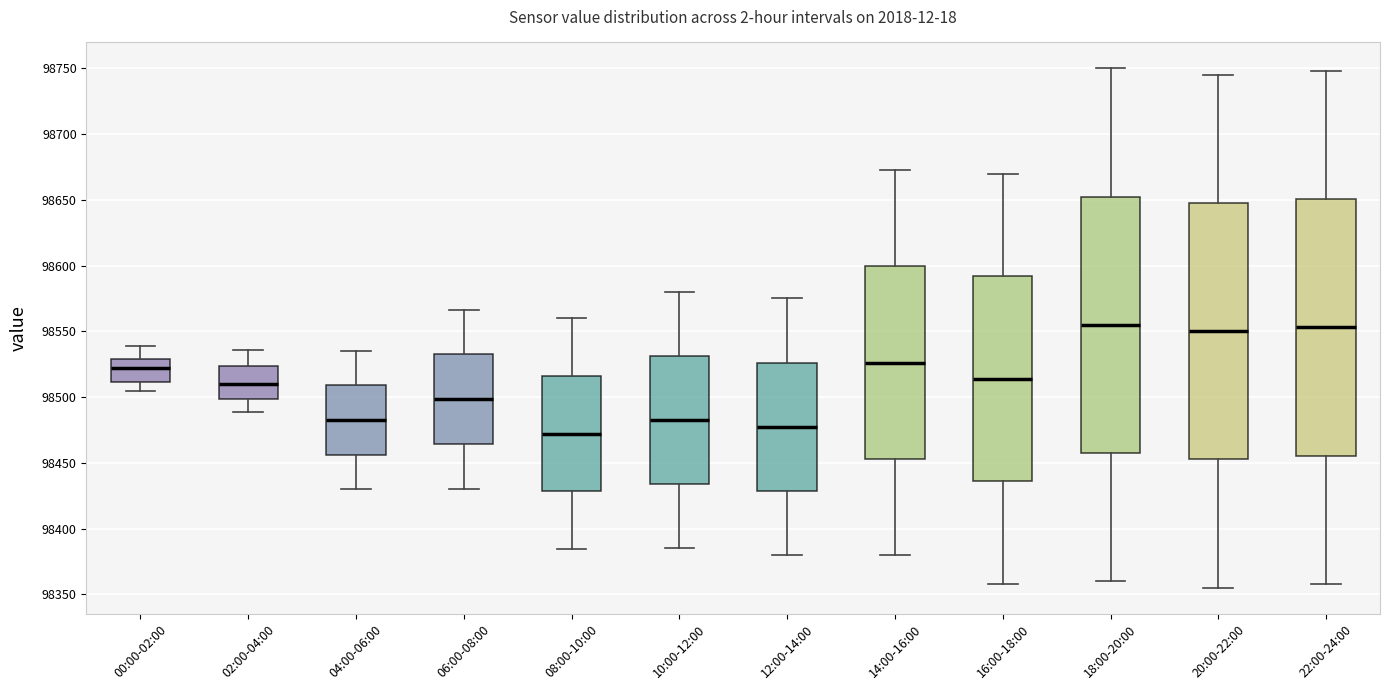

Where does the upper whisker of the box for 08:00-10:00 end on the y-axis? The values are not printed on the chart, so give them approximately, as read against the axis.

98560